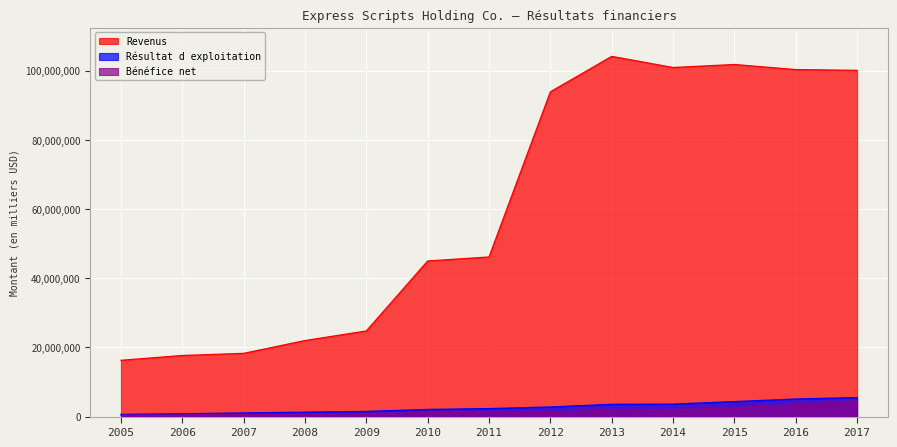

At which category is the sum across all series the highest?

2017